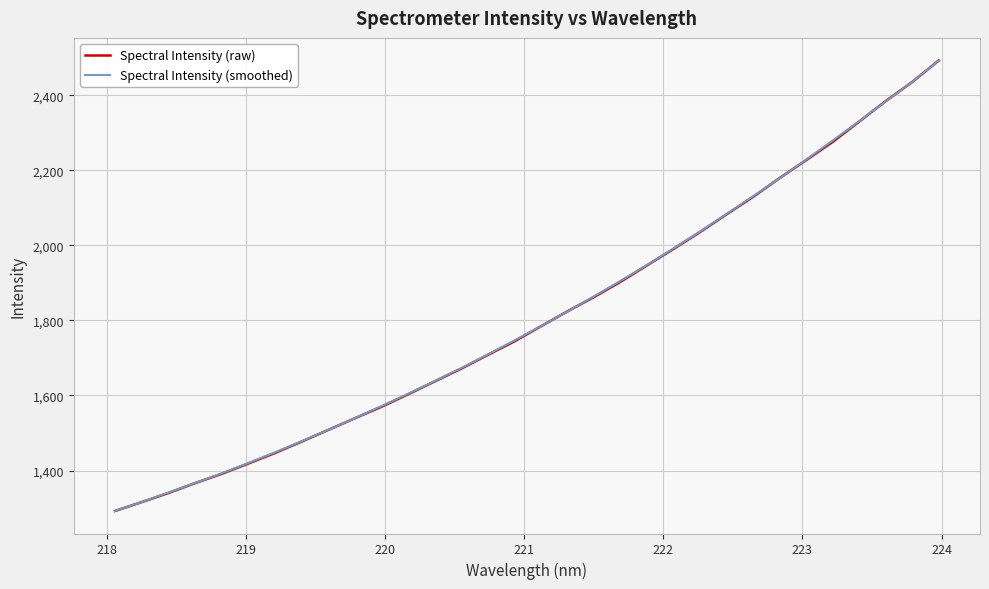

Reading right to left, transcribe all the data shown in this chart.

Spectral Intensity (raw): 2493.0	2435.7	2384.7	2330.1	2275.9	2227.2	2179.4	2129.2	2082.5	2035.4	1990.3	1946.5	1902.5	1861.9	1823.6	1783.7	1743.6	1707.5	1671.0	1636.8	1602.5	1569.3	1538.8	1507.7	1476.6	1446.3	1418.3	1391.0	1366.2	1339.8	1315.8	1292.2
Spectral Intensity (smoothed): 2493.0	2435.7	2383.9	2330.7	2279.5	2228.3	2178.8	2130.8	2083.4	2036.8	1991.5	1947.3	1904.9	1863.6	1823.1	1784.0	1745.9	1708.5	1672.3	1637.4	1603.7	1571.0	1539.0	1507.7	1477.5	1448.0	1419.7	1392.3	1366.2	1341.0	1315.8	1292.2